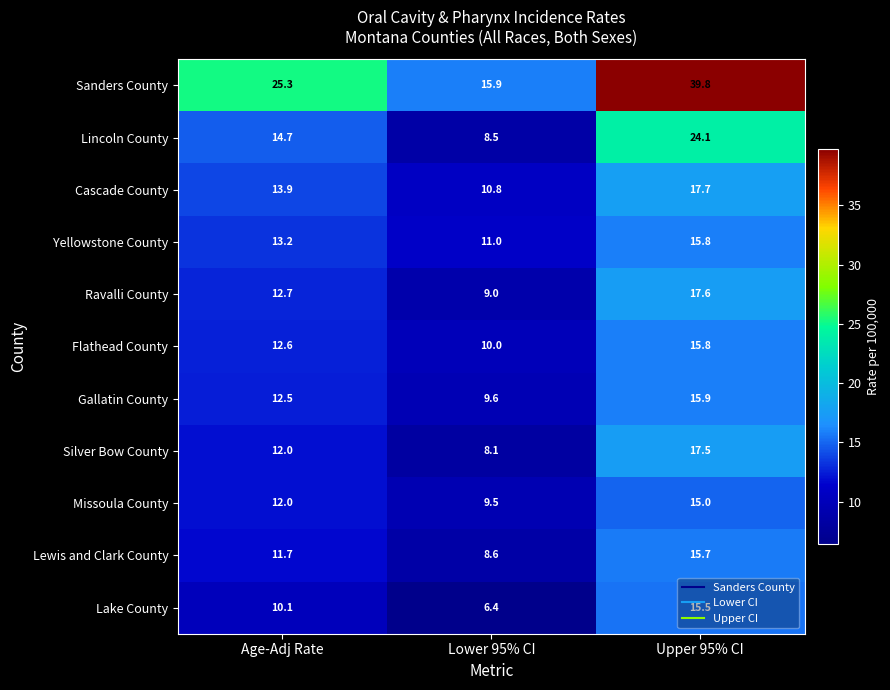

Where does the Cascade County series first go above 13?

Age-Adj Rate